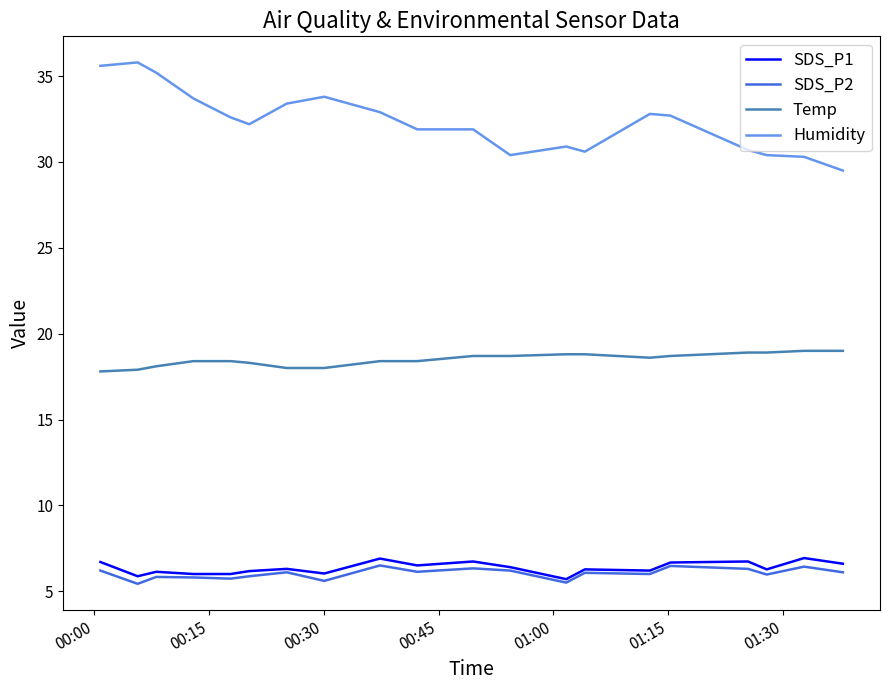

Which series has the widest spread of values?

Humidity